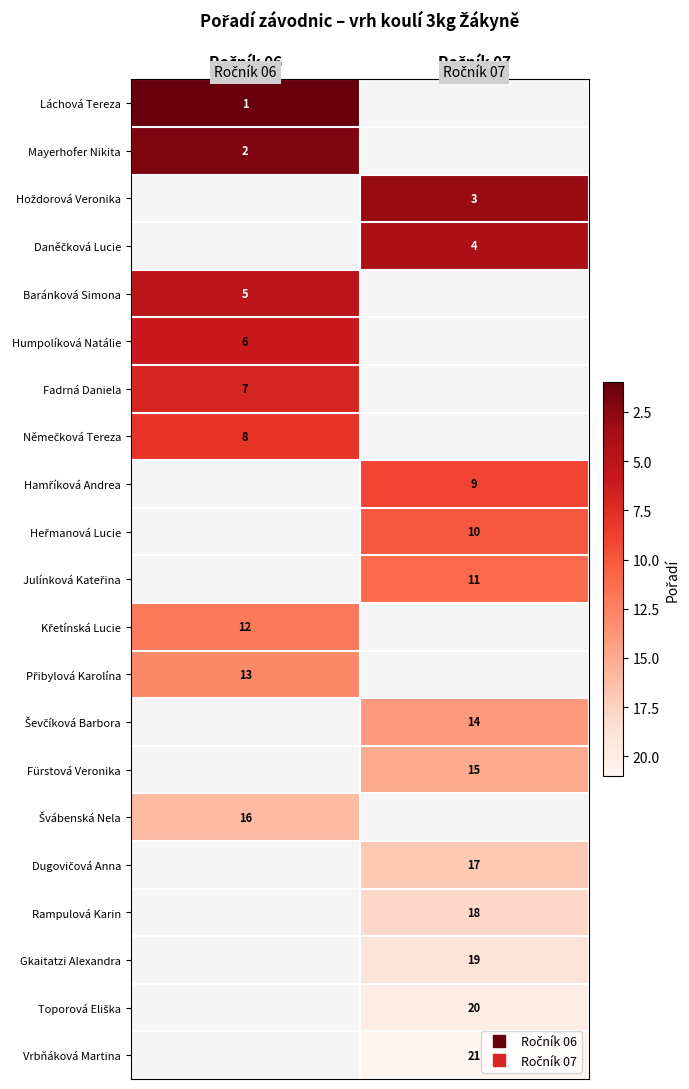

How many categories are shown in the chart?

2